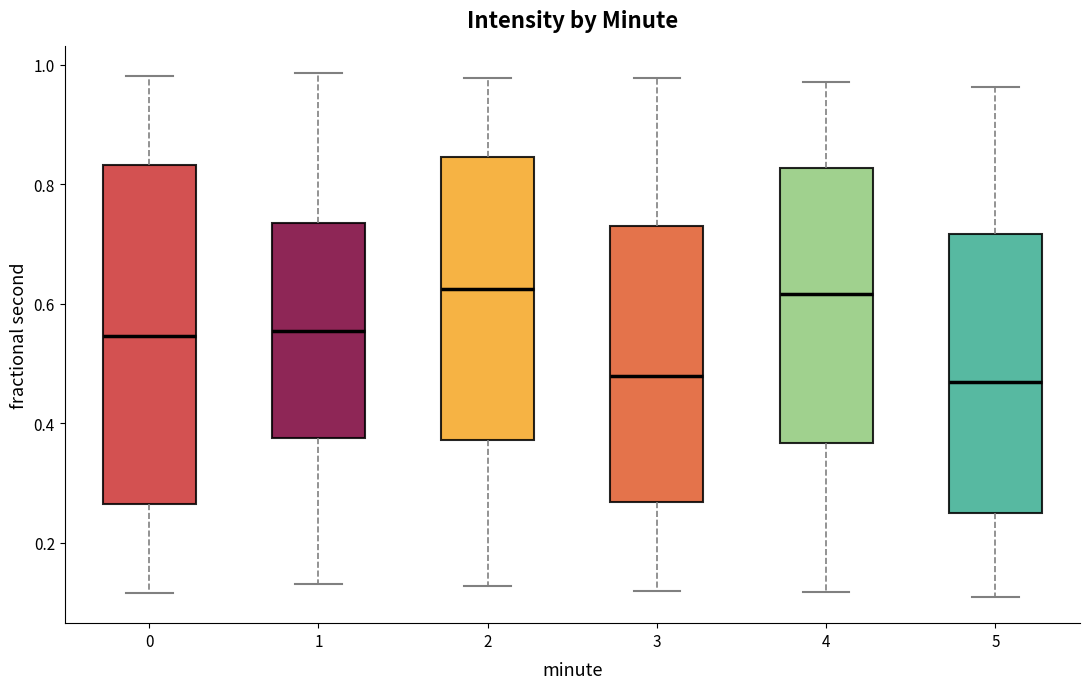

Reading left to right, transcribe this box plot: for each box, give where its median line is, the range the box spans, and where its two whiskers end, as read against the y-axis. The values are not printed on the chart, so give them approximately, as read against the axis.

0: median 0.54, box 0.26 to 0.84, whiskers 0.12 to 0.98
1: median 0.56, box 0.38 to 0.74, whiskers 0.14 to 0.98
2: median 0.62, box 0.38 to 0.84, whiskers 0.12 to 0.98
3: median 0.48, box 0.26 to 0.72, whiskers 0.12 to 0.98
4: median 0.62, box 0.36 to 0.82, whiskers 0.12 to 0.98
5: median 0.46, box 0.24 to 0.72, whiskers 0.10 to 0.96